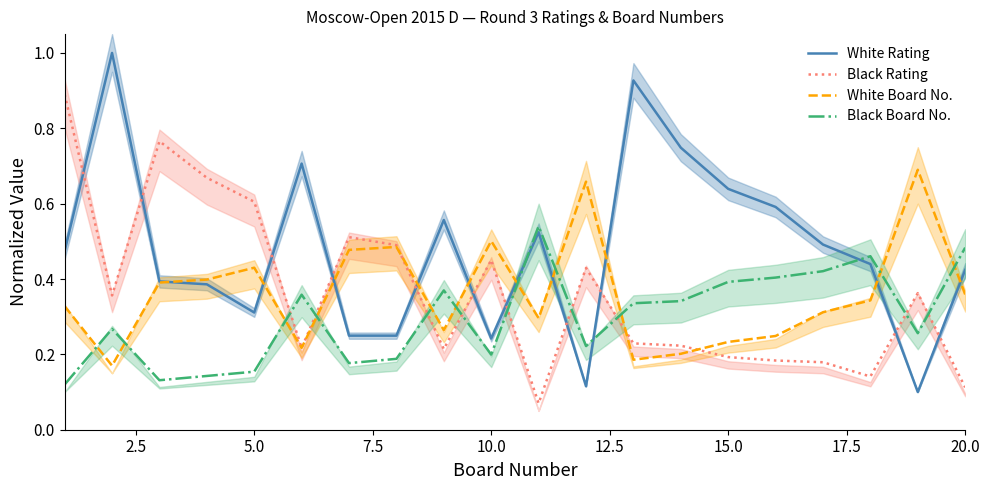

Reading right to left, what are all the values shown in this chart?

White Rating: 0.4	0.1	0.4	0.5	0.6	0.6	0.7	0.9	0.1	0.5	0.2	0.6	0.2	0.2	0.7	0.3	0.4	0.4	1.0	0.5
Black Rating: 0.1	0.4	0.1	0.2	0.2	0.2	0.2	0.2	0.4	0.1	0.5	0.2	0.5	0.5	0.2	0.6	0.7	0.8	0.4	0.9
White Board No.: 0.4	0.7	0.3	0.3	0.2	0.2	0.2	0.2	0.7	0.3	0.5	0.3	0.5	0.5	0.2	0.4	0.4	0.4	0.2	0.3
Black Board No.: 0.5	0.3	0.5	0.4	0.4	0.4	0.3	0.3	0.2	0.5	0.2	0.4	0.2	0.2	0.4	0.2	0.1	0.1	0.3	0.1